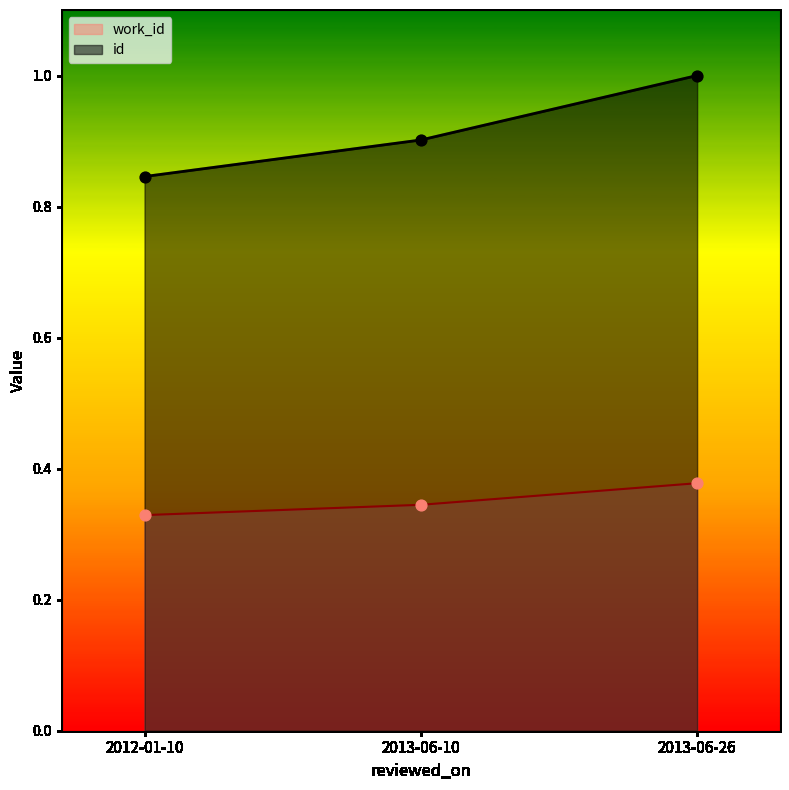

Is the value of id at 2013-06-10 greater than the value of work_id at 2012-01-10?

Yes